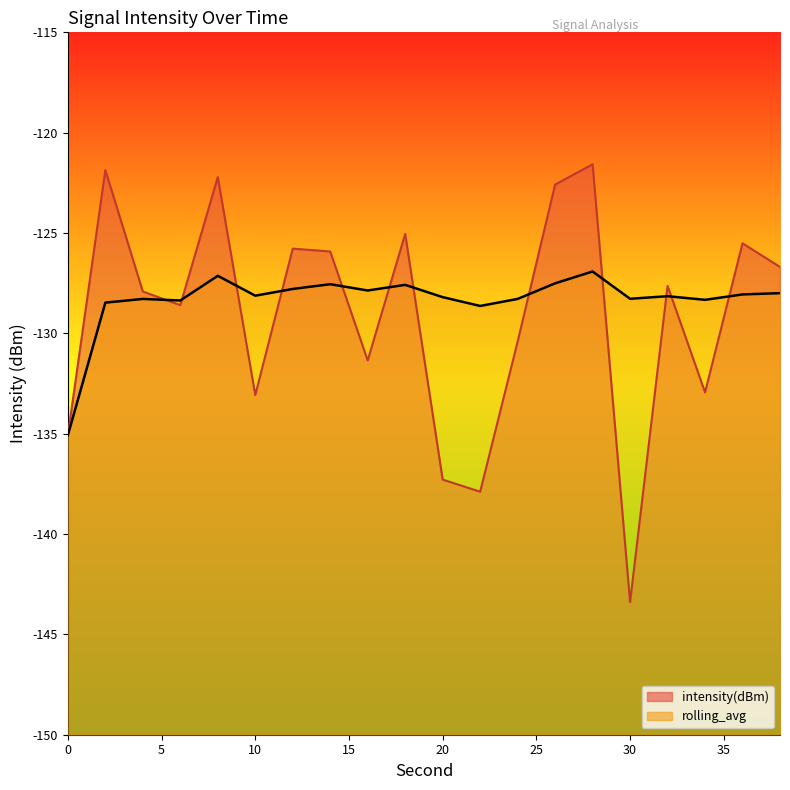

Reading left to right, list all the values displayed in this chart.

intensity(dBm): -135.1	-121.9	-127.9	-128.6	-122.2	-133.1	-125.8	-125.9	-131.3	-125.0	-137.3	-137.9	-130.4	-122.6	-121.6	-143.4	-127.6	-132.9	-125.5	-126.7
rolling_avg: -135.1	-128.5	-128.3	-128.4	-127.1	-128.1	-127.8	-127.6	-127.9	-127.6	-128.2	-128.6	-128.3	-127.5	-126.9	-128.3	-128.1	-128.3	-128.1	-128.0